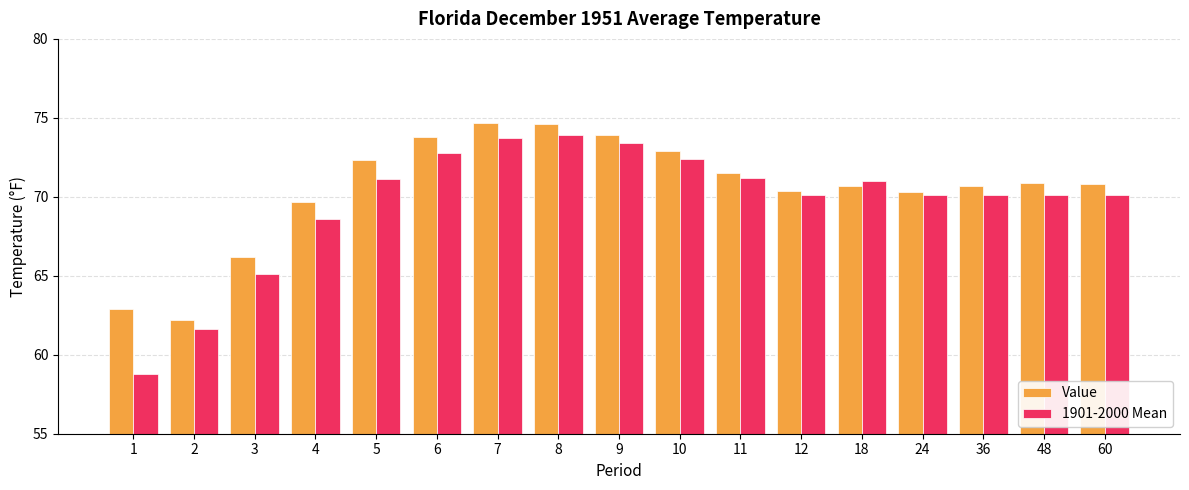

Which series has the largest range (max minus min)?

1901-2000 Mean